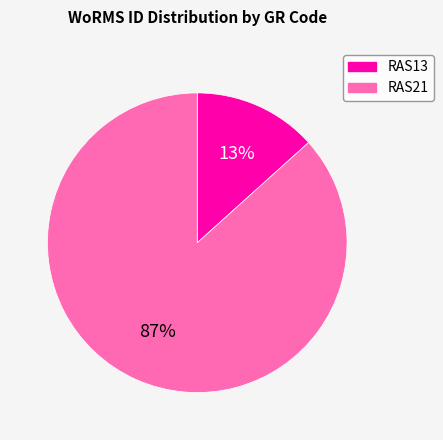

To the nearest percent, what is the average slice percentage?

50%